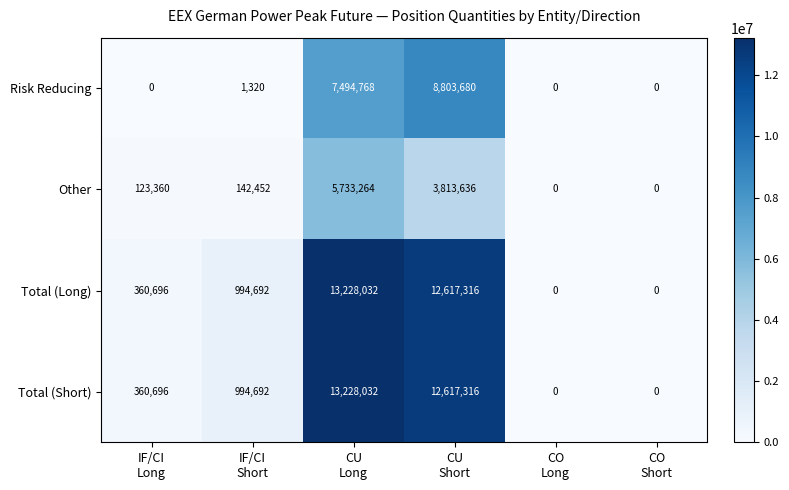

What is the sum of all Total (Short) values?

27200736